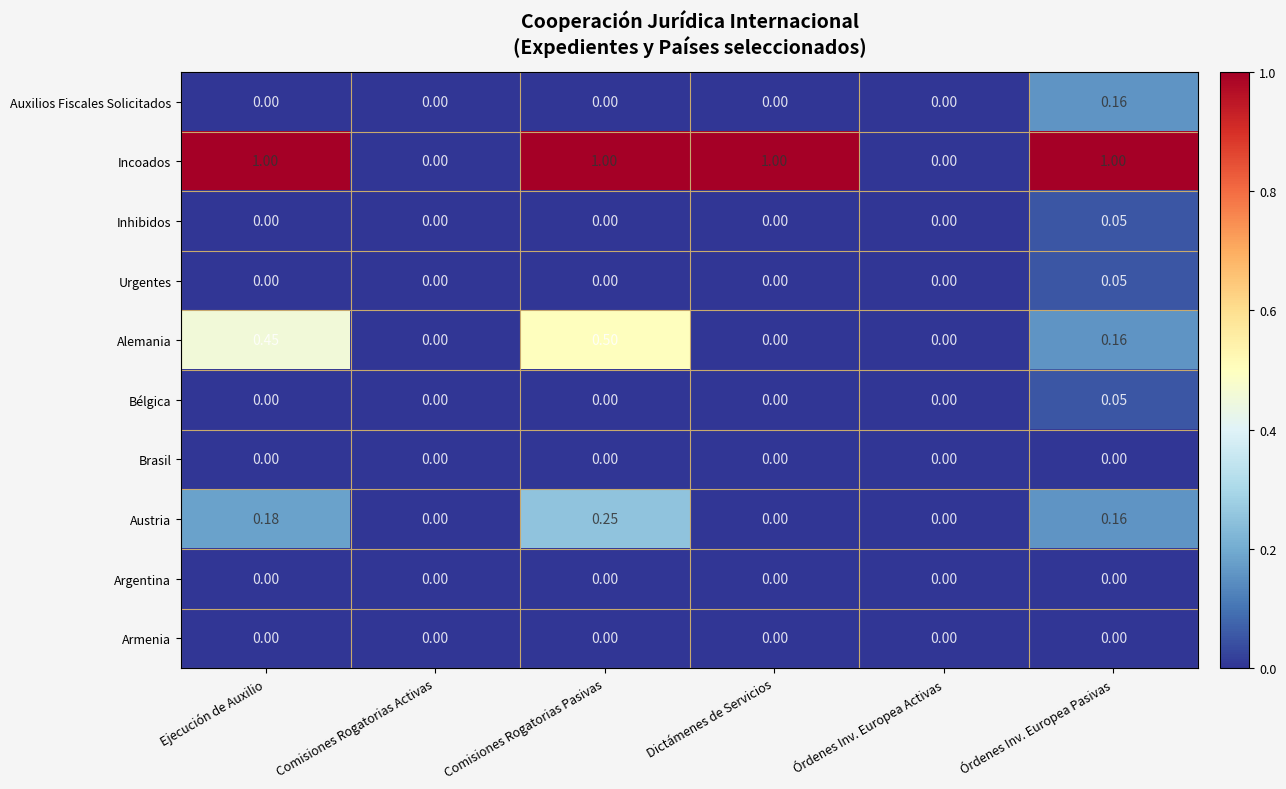

How many series are shown in this chart?

10